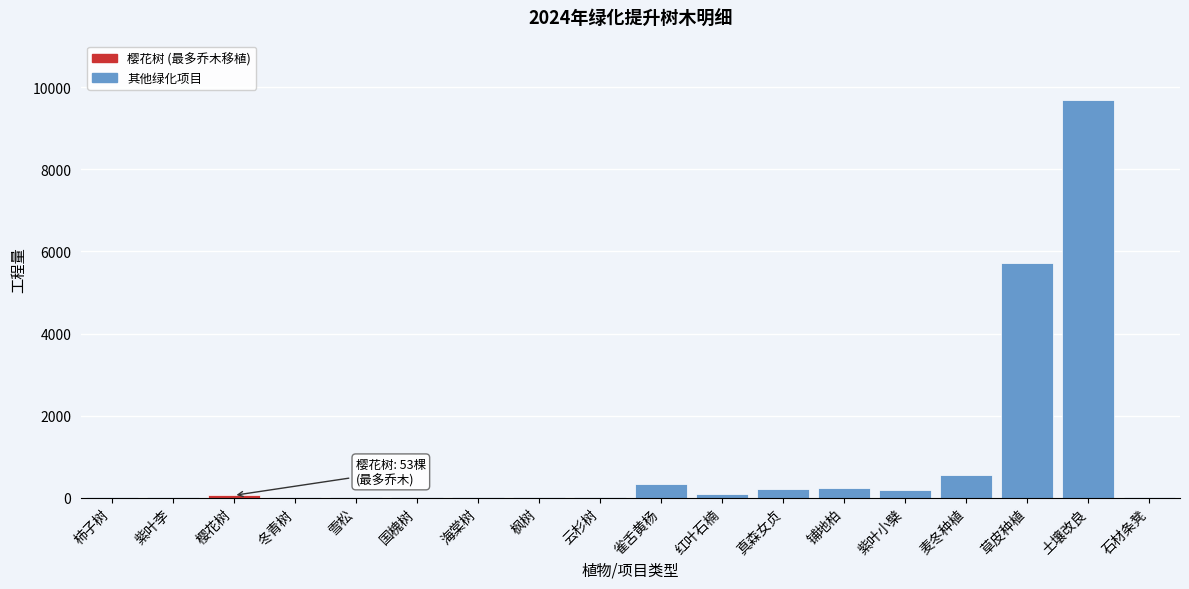

At which category does the chart reach its peak across all series?

土壤改良